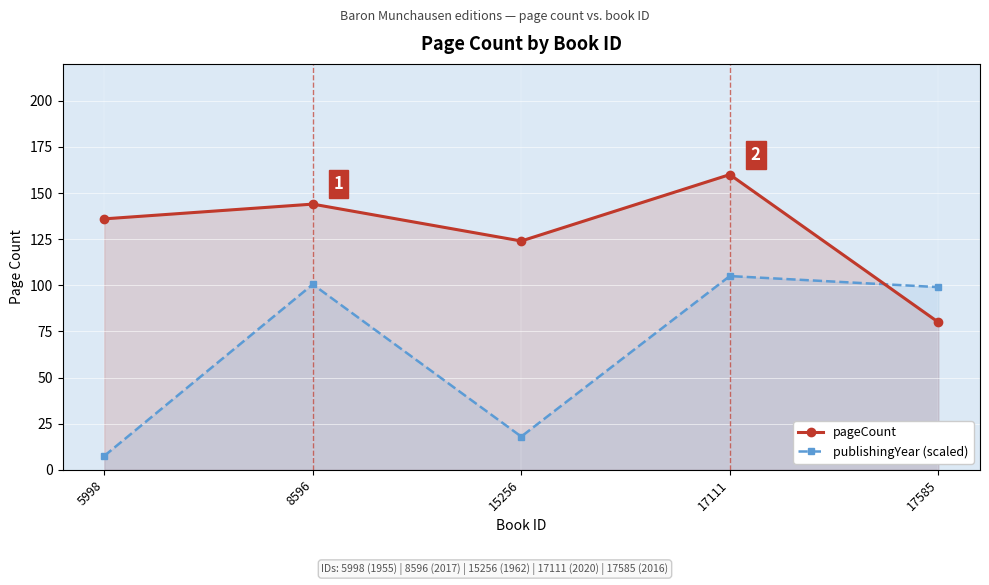

At how many categories does at least one series exceed 98?

5